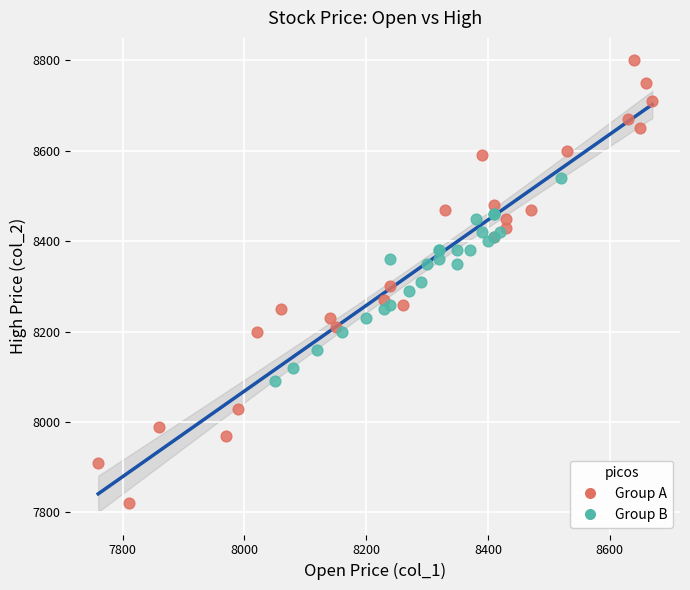

Which series has the largest Y range (max minus min)?

Group A